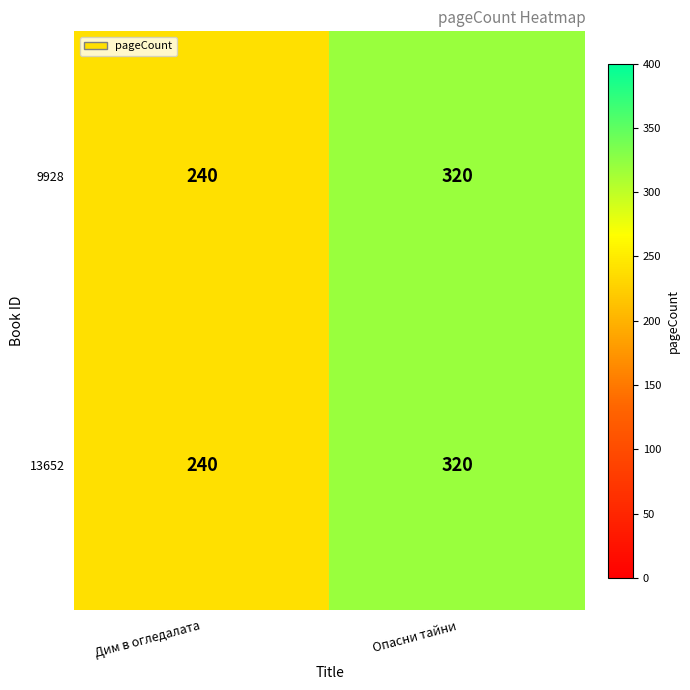

What is the difference between the maximum and minimum values in the 13652 series?

80